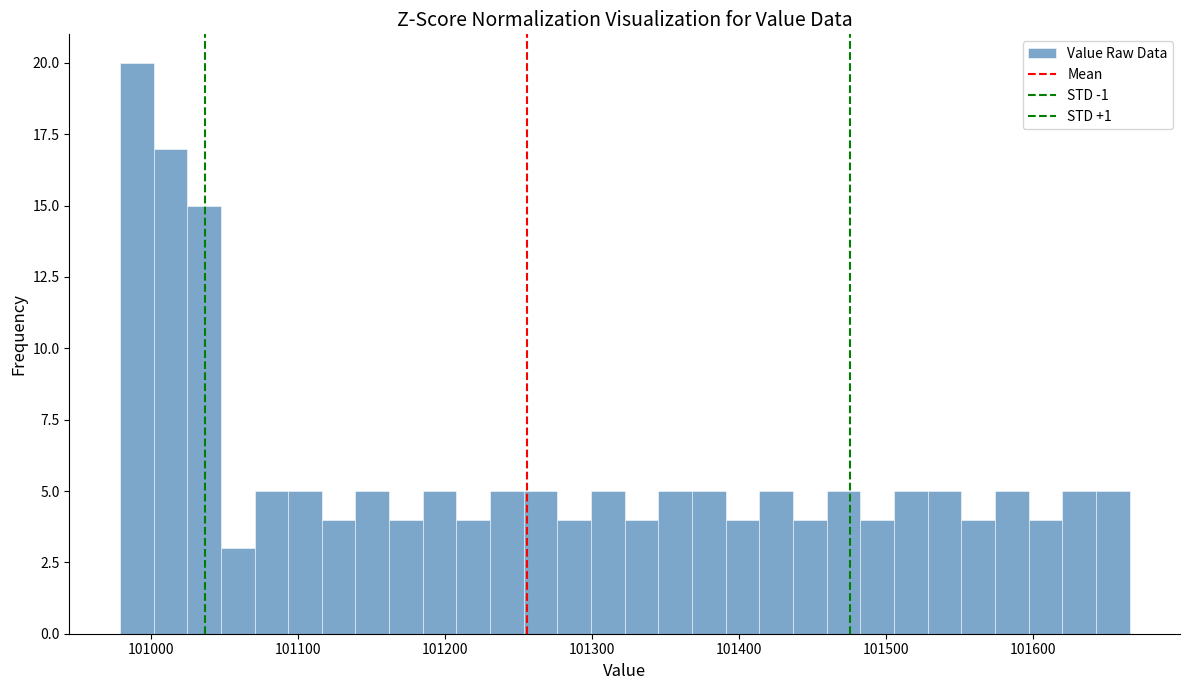

Read against the x-axis, roughly where is the centre of the tallest bar?

100990